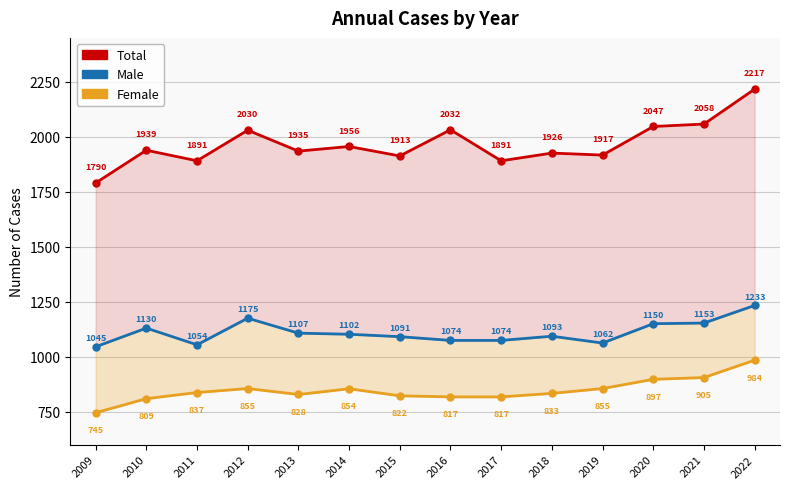

What are all the series names shown in the legend?

Total, Male, Female